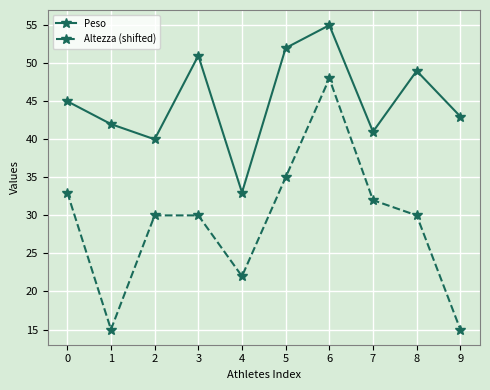

Which series changed the most between 1 and 8?

Altezza (shifted)